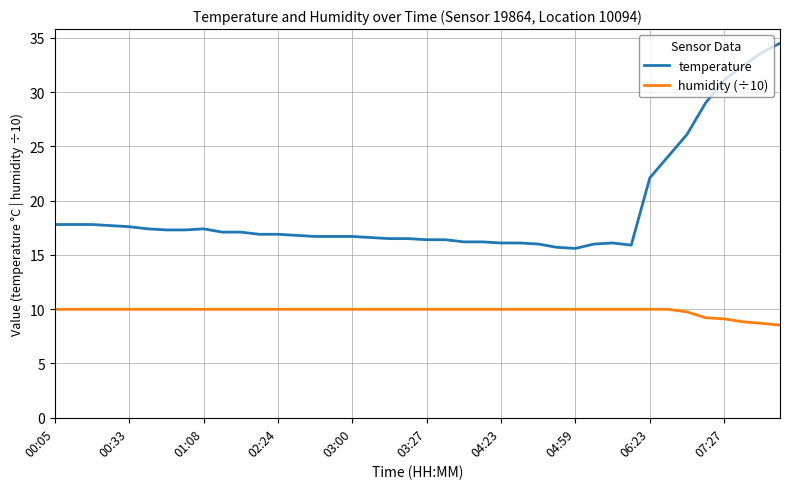

How many lines are shown in the chart?

2